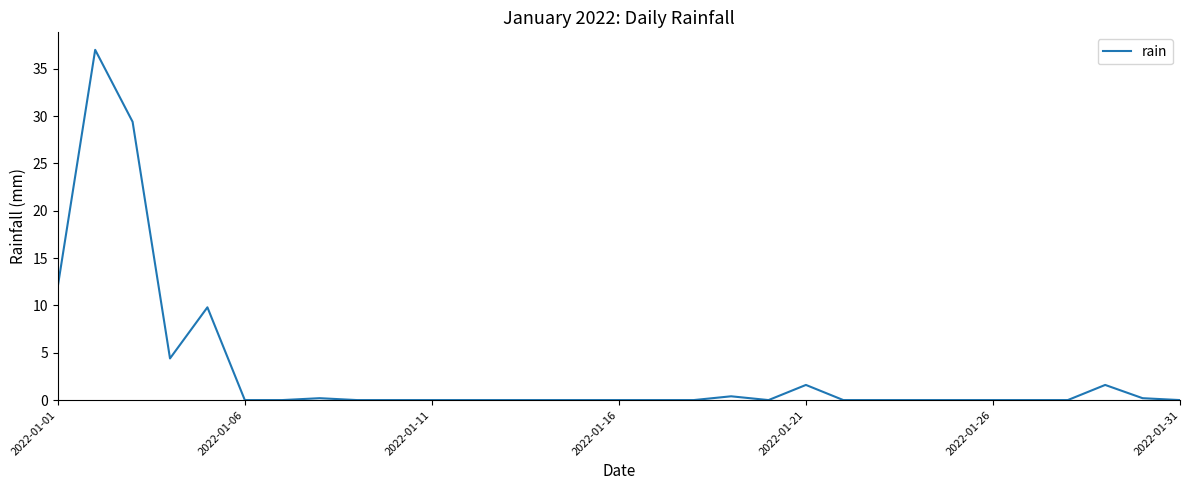

What is the difference between the maximum and minimum values?

37.0